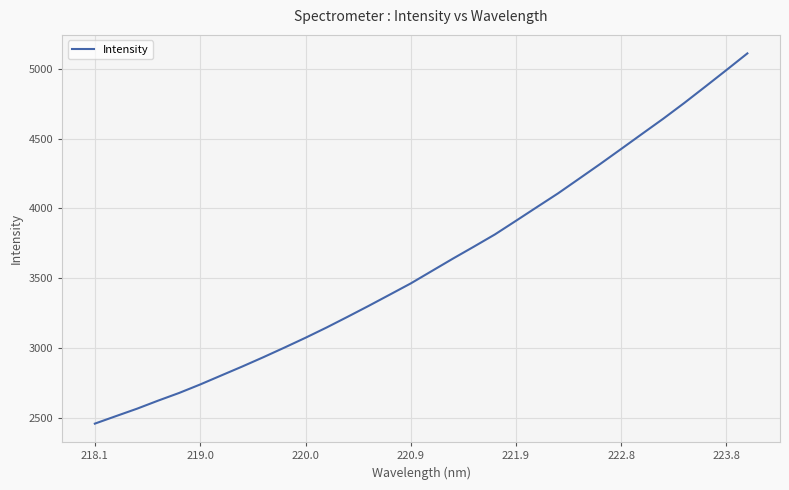

What is the maximum value shown in the chart?

5109.9